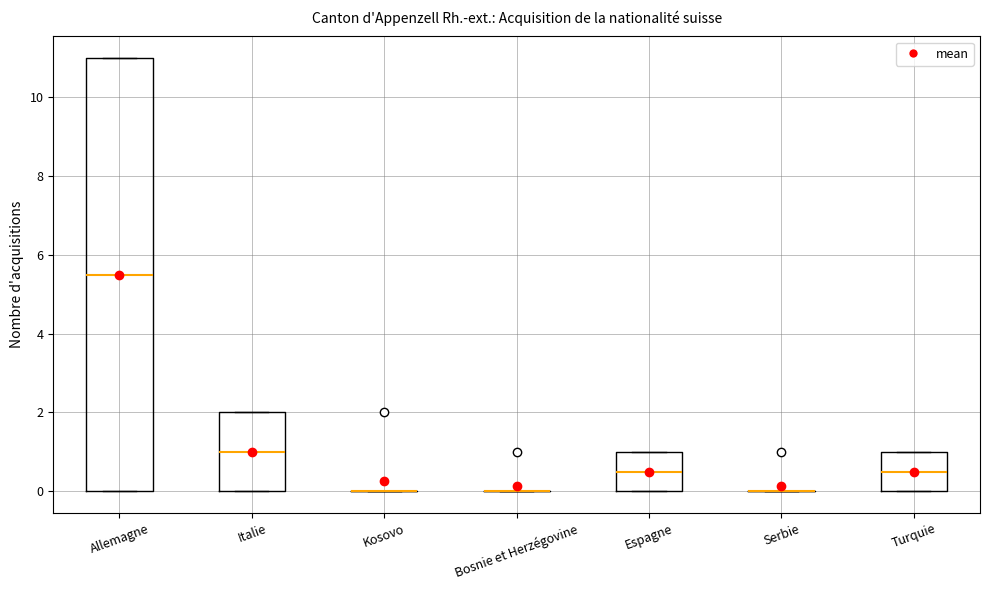

Reading left to right, transcribe this box plot: for each box, give where its median line is, the range the box spans, and where its two whiskers end, as read against the y-axis. The values are not printed on the chart, so give them approximately, as read against the axis.

Allemagne: median 5.6, box 0.0 to 11.0, whiskers 0.0 to 11.0
Italie: median 1.0, box 0.0 to 2.0, whiskers 0.0 to 2.0
Kosovo: box collapsed to a line at 0.0, whiskers 0.0 to 0.0
Bosnie et Herzégovine: box collapsed to a line at 0.0, whiskers 0.0 to 0.0
Espagne: median 0.6, box 0.0 to 1.0, whiskers 0.0 to 1.0
Serbie: box collapsed to a line at 0.0, whiskers 0.0 to 0.0
Turquie: median 0.6, box 0.0 to 1.0, whiskers 0.0 to 1.0